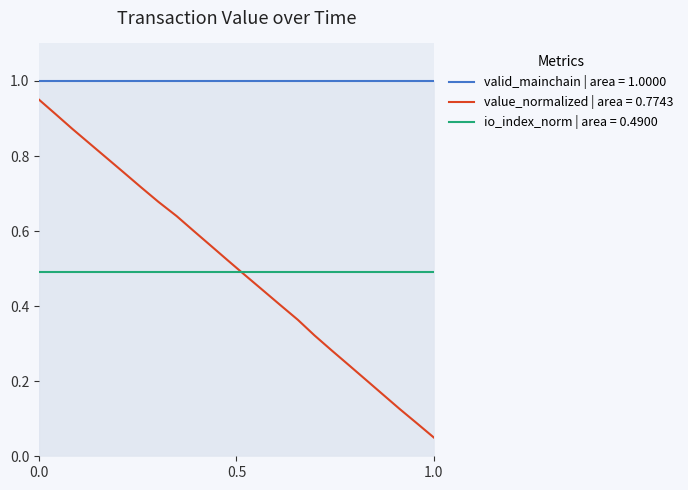

Which series has the largest range (max minus min)?

value_normalized | area = 0.7743